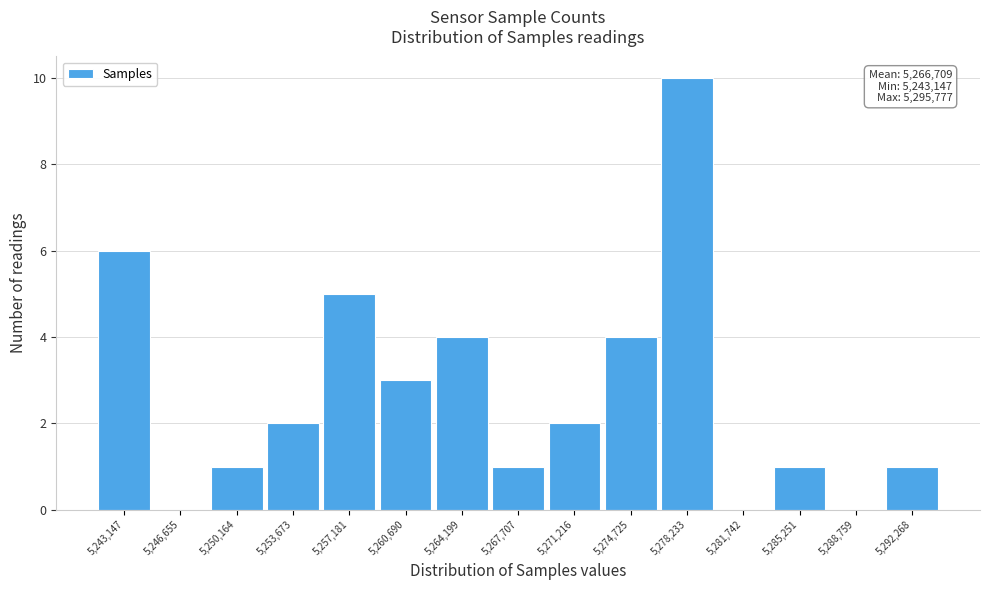

Reading left to right, transcribe all the data shown in this chart.

5,243,147=6	5,246,655=0	5,250,164=1	5,253,673=2	5,257,181=5	5,260,690=3	5,264,199=4	5,267,707=1	5,271,216=2	5,274,725=4	5,278,233=10	5,281,742=0	5,285,251=1	5,288,759=0	5,292,268=1